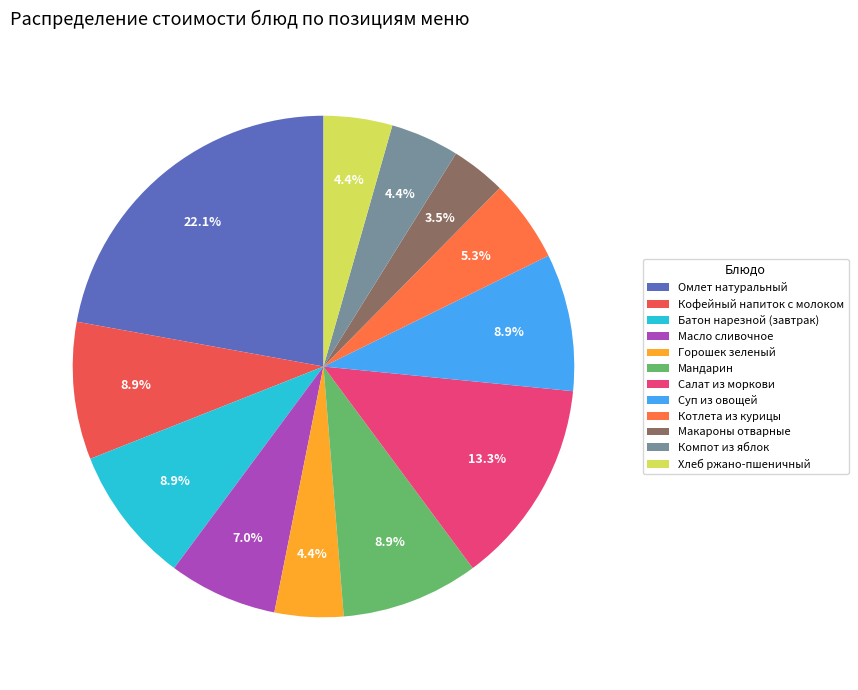

Which slice is the smallest?

Макароны отварные